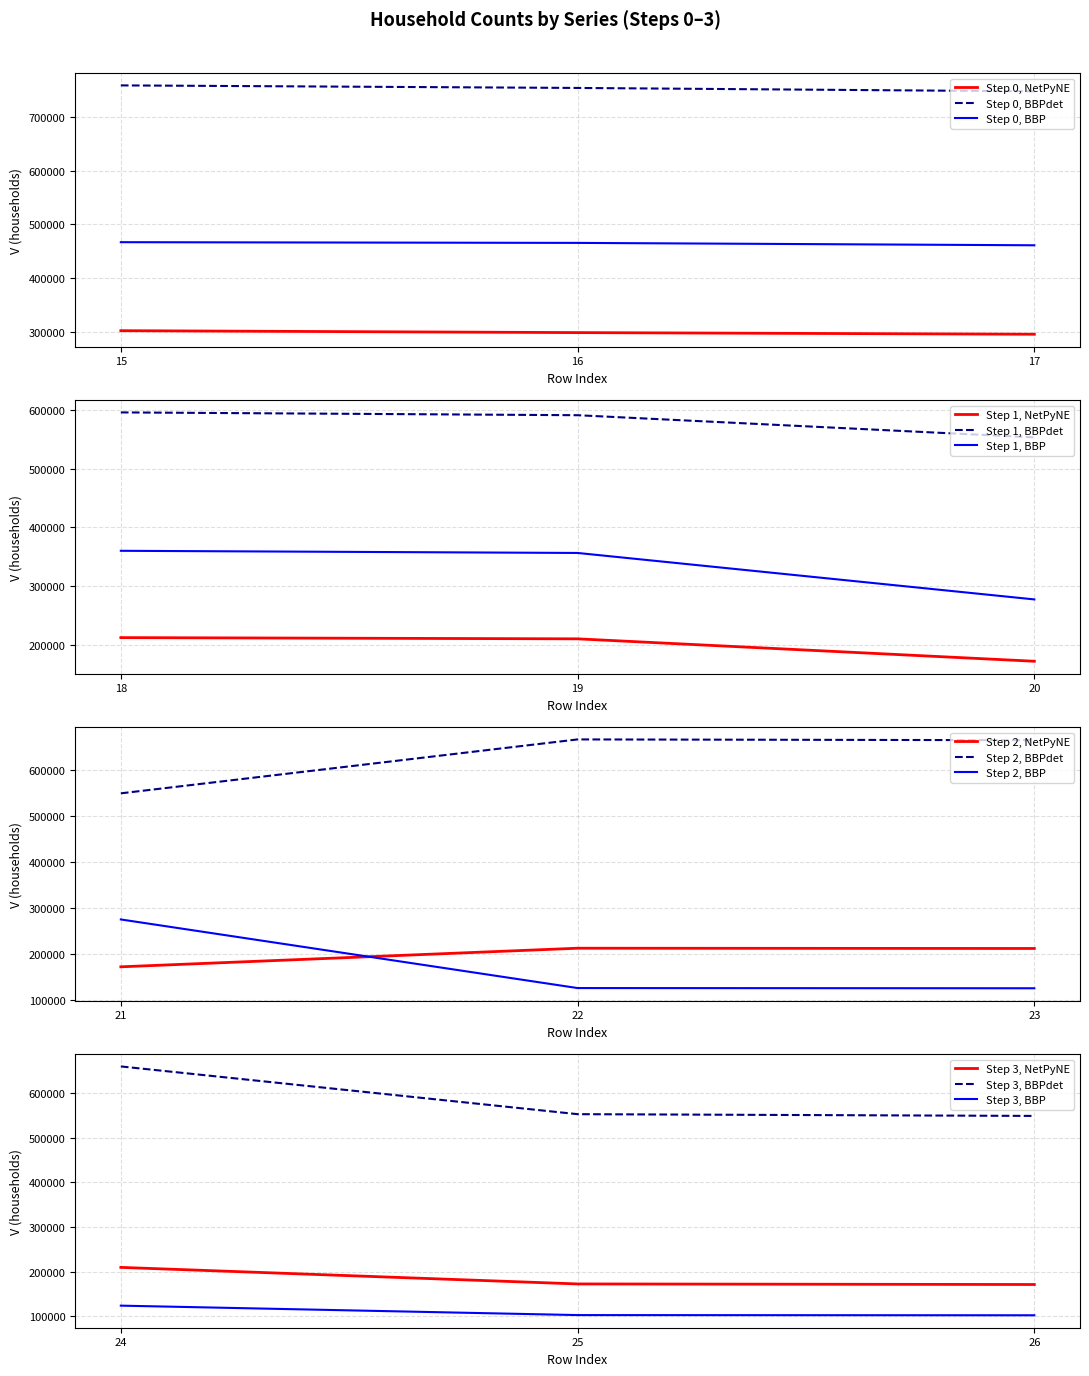

At which category is the sum across all series the highest?

15